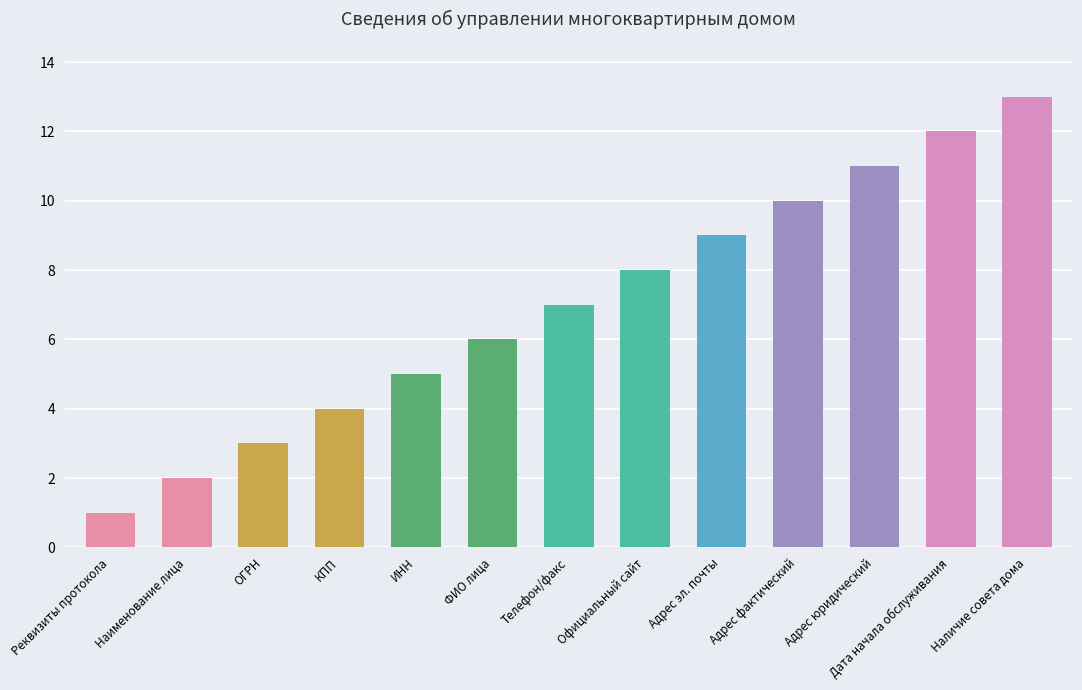

True or false: the data shows 5 at ИНН.

True